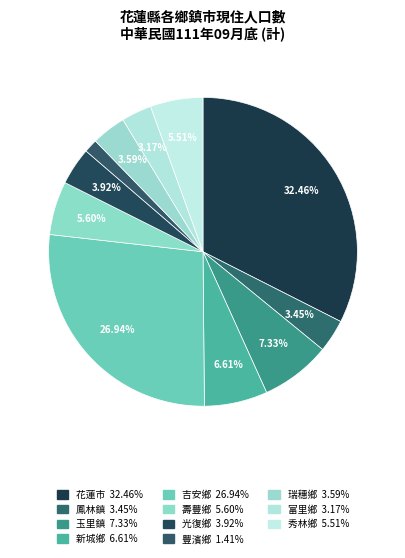

What percentage is the 光復鄉 slice, to the nearest percent?

4%